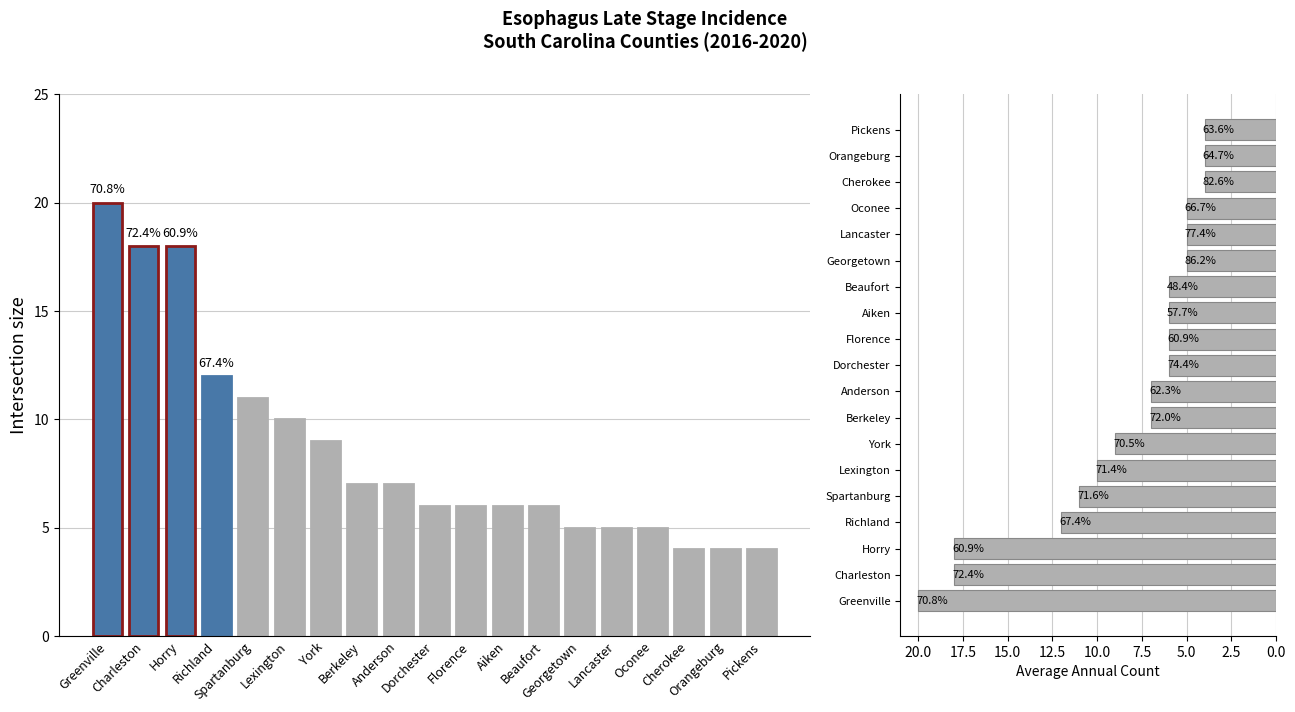

Where does the data first go above 6?

Greenville